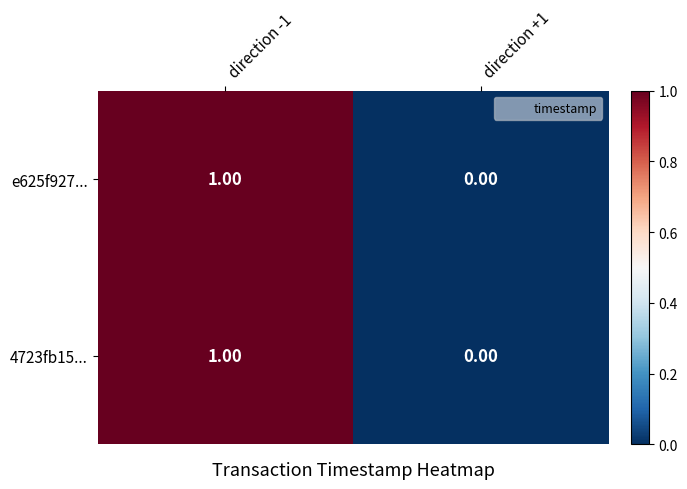

List the labels in order of e625f927... value, smallest first.

direction +1, direction -1